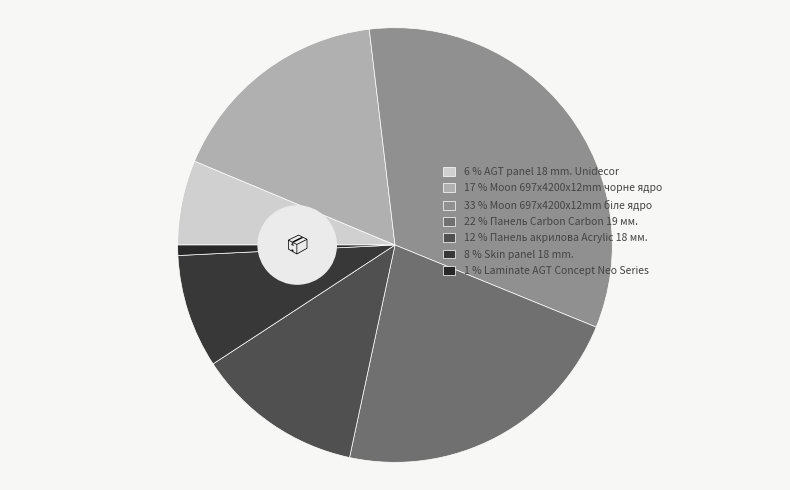

Is it true that AGT panel 18 mm. Unidecor is 1% of the pie?

False